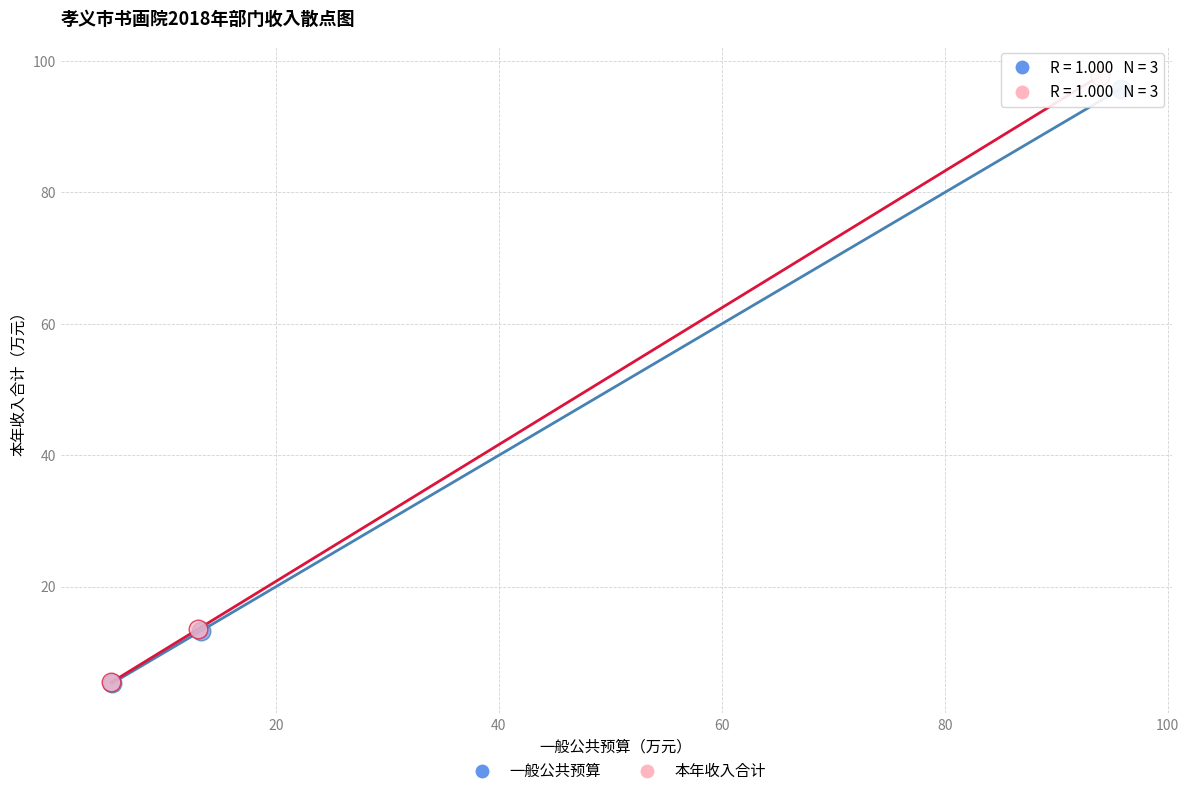

Which series has the largest Y range (max minus min)?

本年收入合计